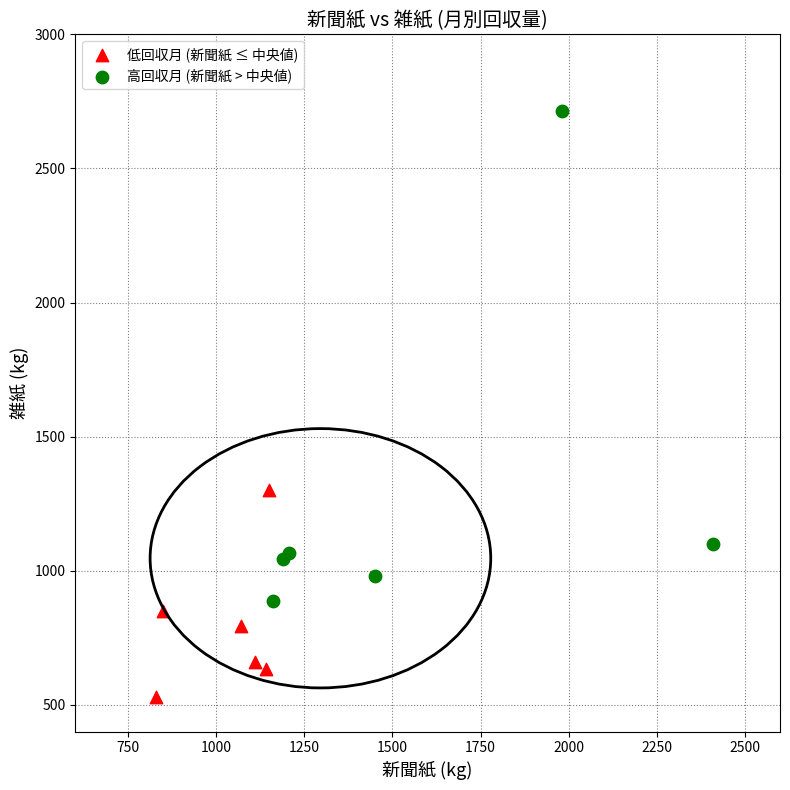

Which series contains the lowest Y value?

低回収月 (新聞紙 ≤ 中央値)